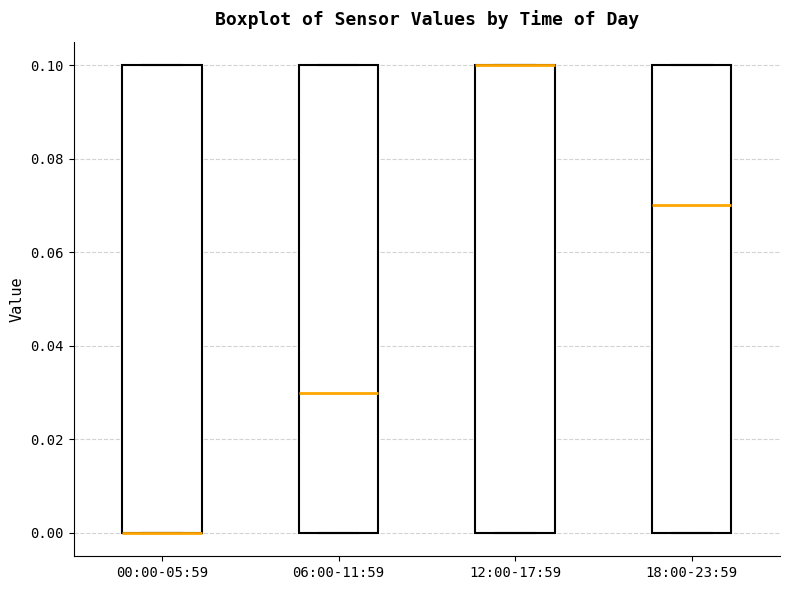

Where is the lower edge of the box for 00:00-05:59 on the y-axis? The values are not printed on the chart, so give them approximately, as read against the axis.

0.00